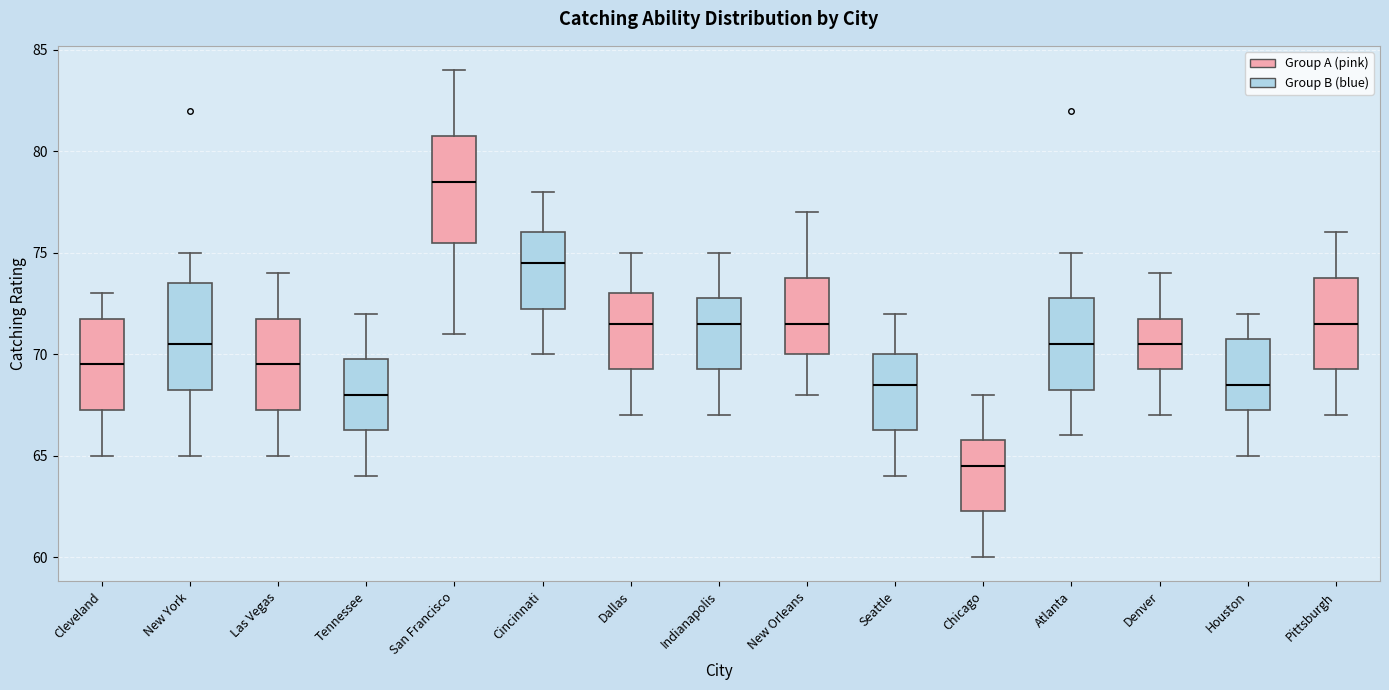

Where does the median line of the box for Seattle sit on the y-axis? The values are not printed on the chart, so give them approximately, as read against the axis.

68.5